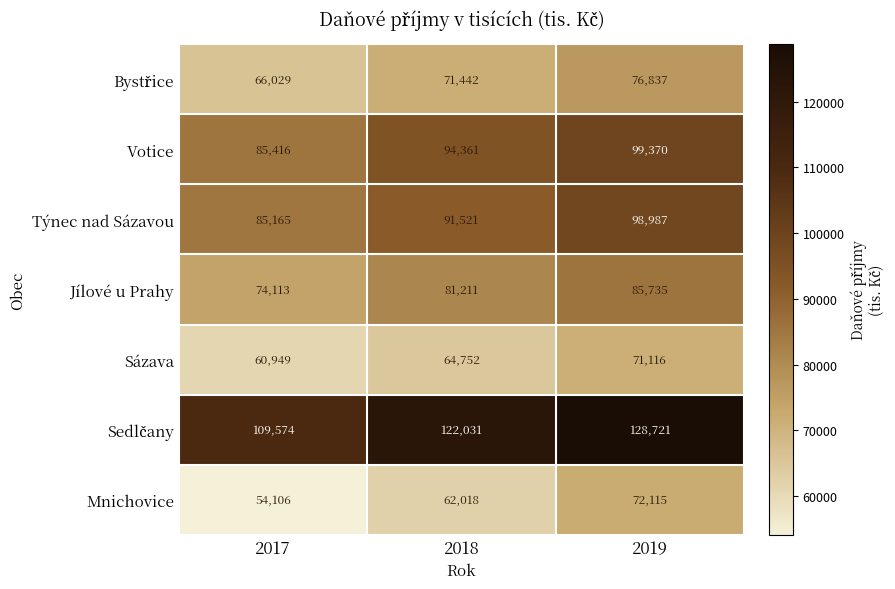

Is it true that Týnec nad Sázavou equals 85165 at 2017?

True